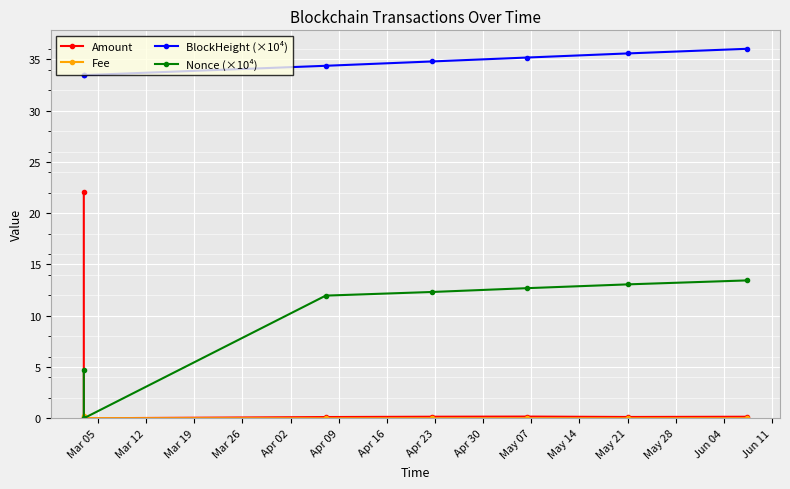

Which series has the largest total across all categories?

BlockHeight (×10⁴)